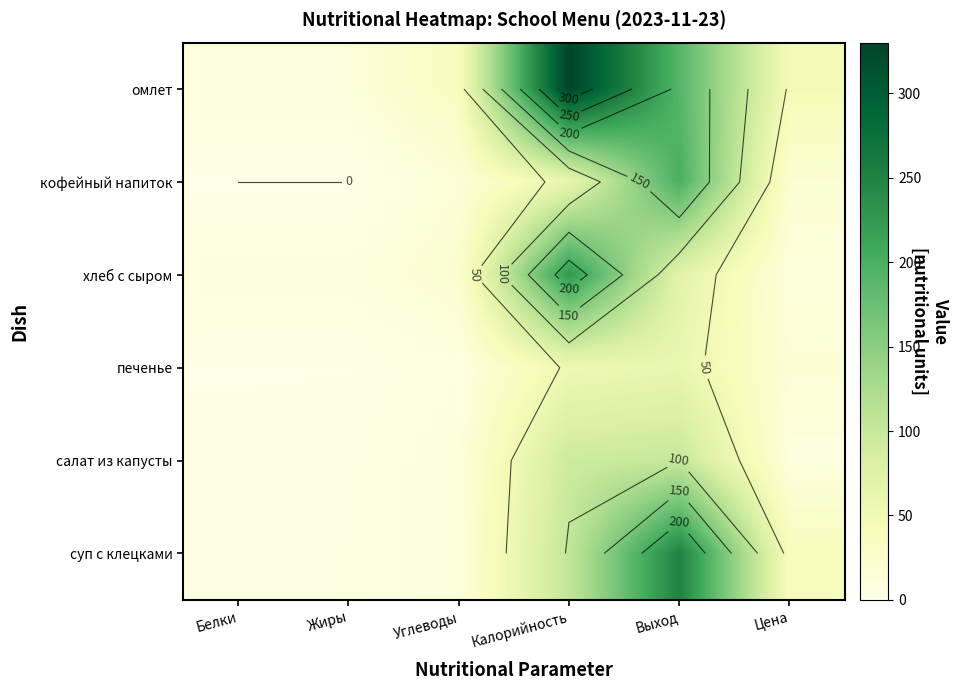

At which label does хлеб с сыром reach its minimum?

Белки